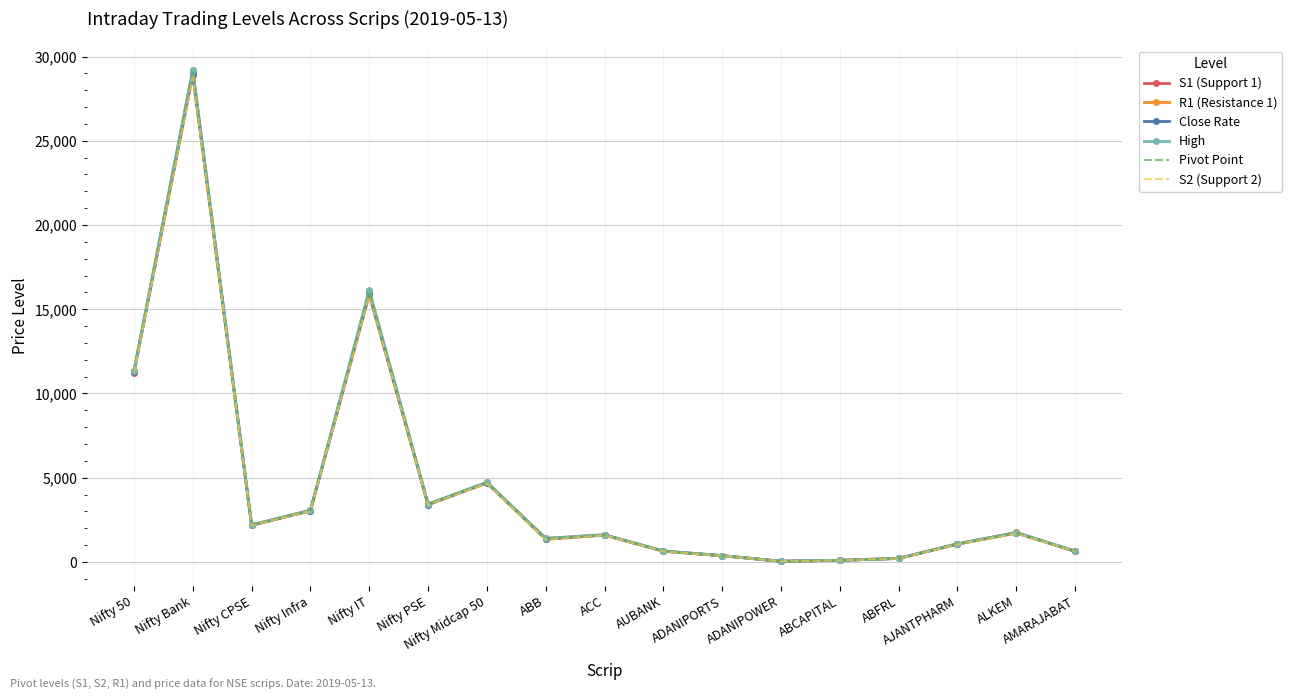

Which series changed the most between Nifty PSE and ALKEM?

High